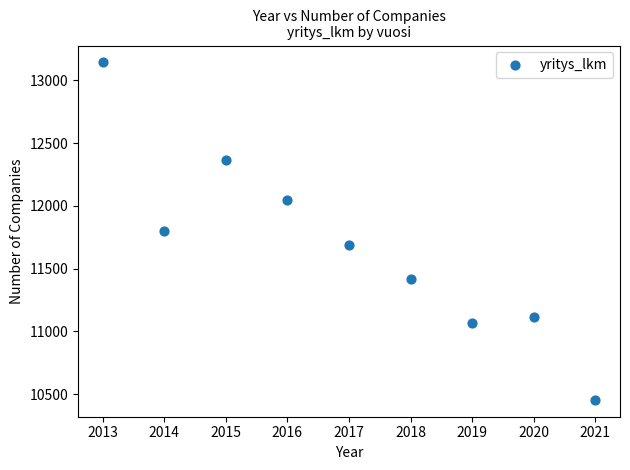

What is the range of X values (max minus min)?

8